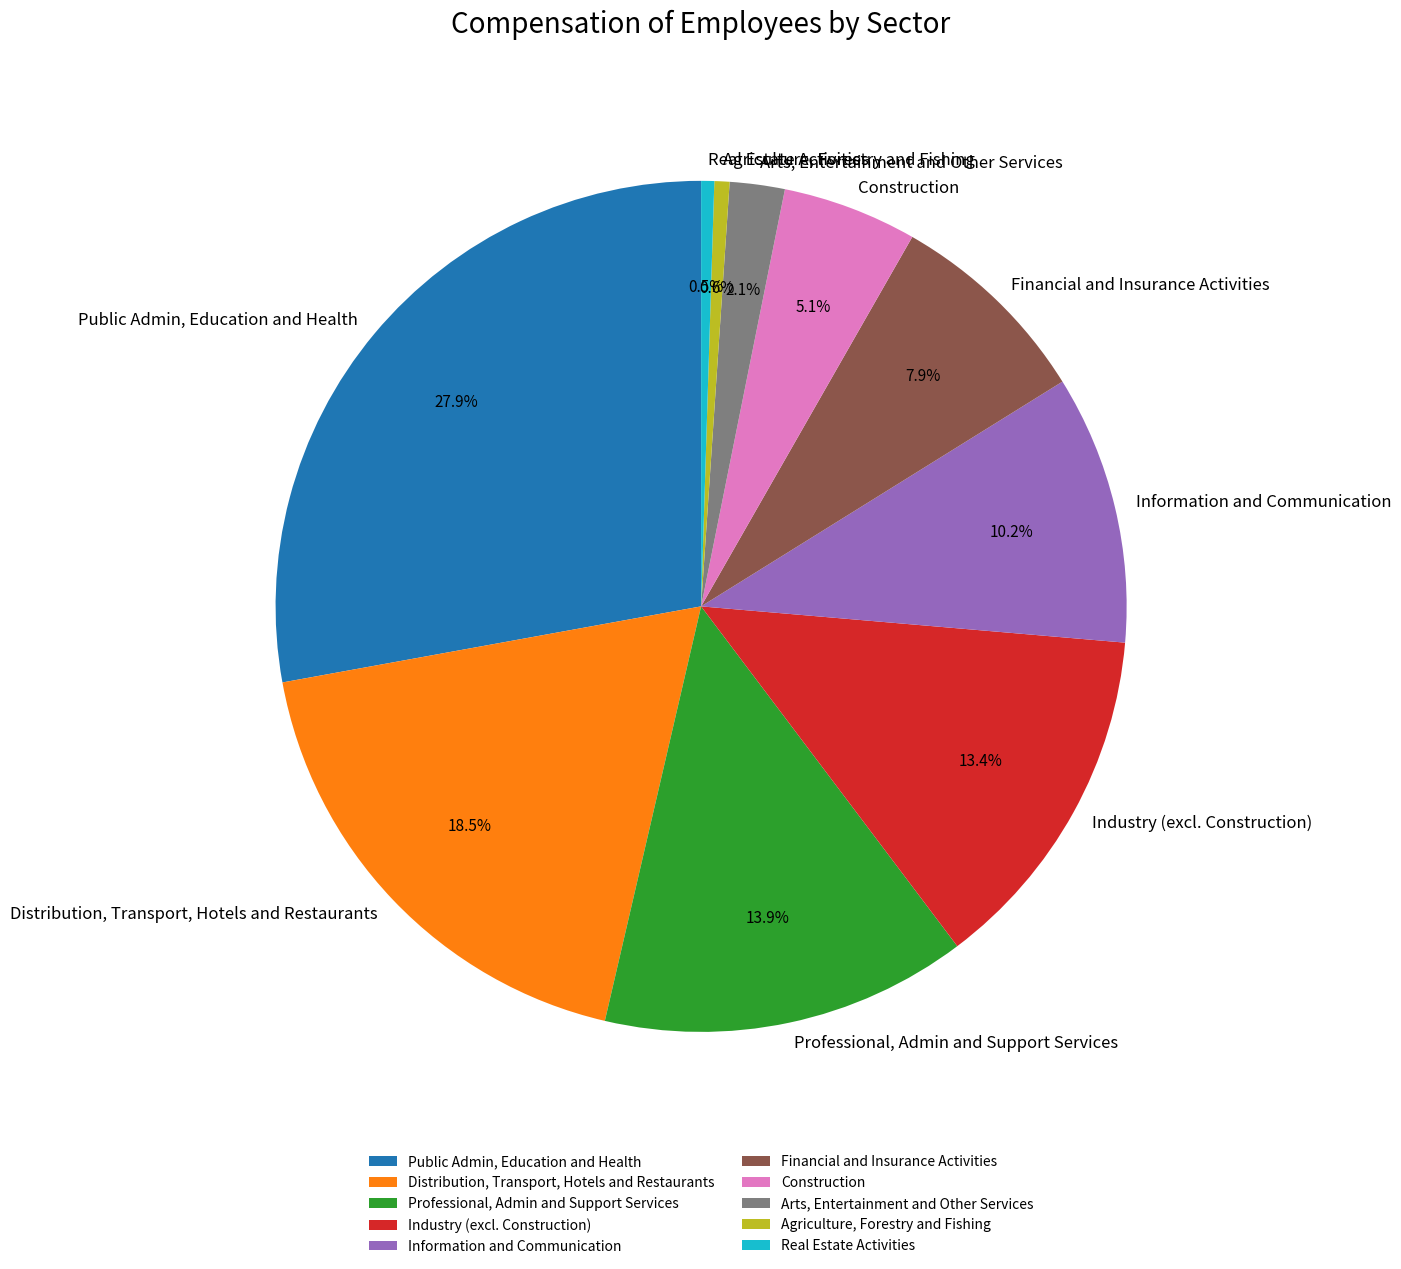

Is there any slice that represents more than half of the pie?

No